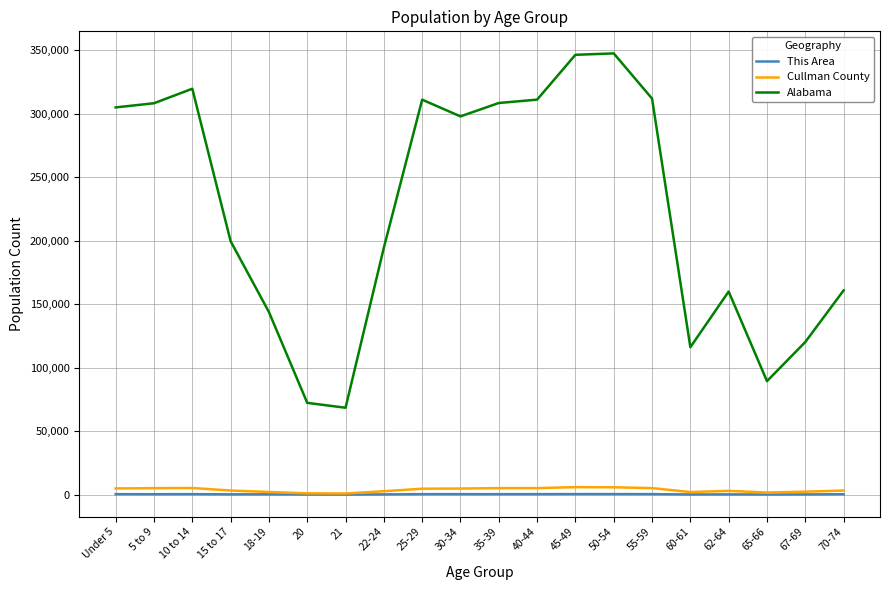

What is the greatest value displayed?

347485